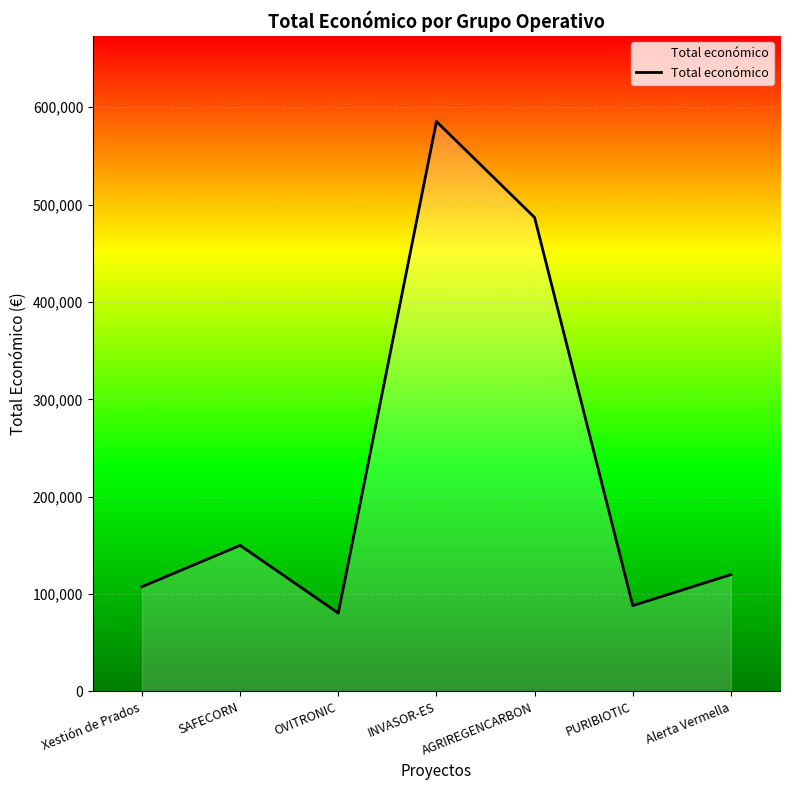

Which label corresponds to the largest value in the chart?

INVASOR-ES